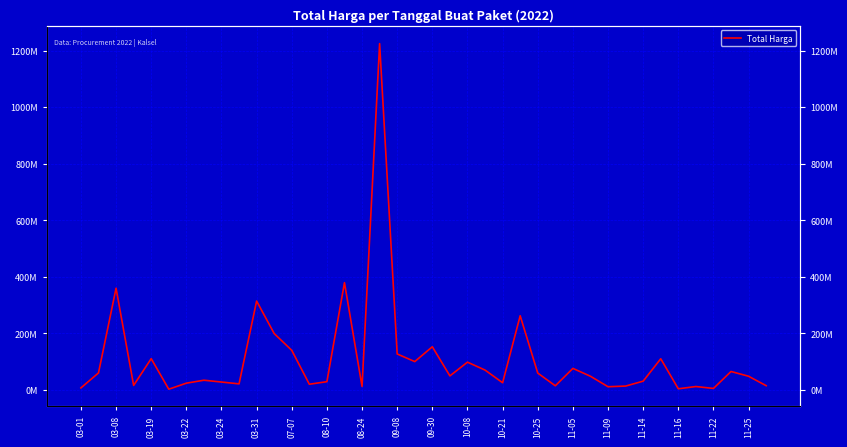

Count the number of categories in the chart.

40